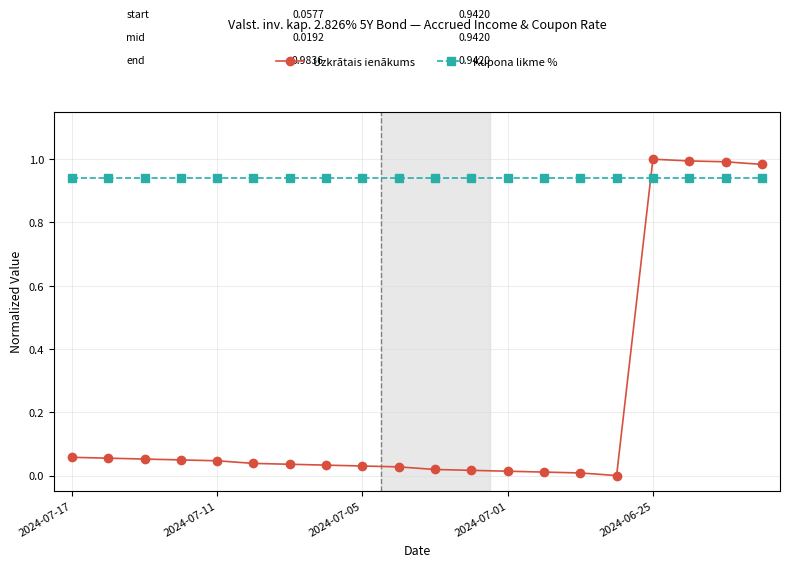

What is the sum of all Kupona likme % values?

18.8